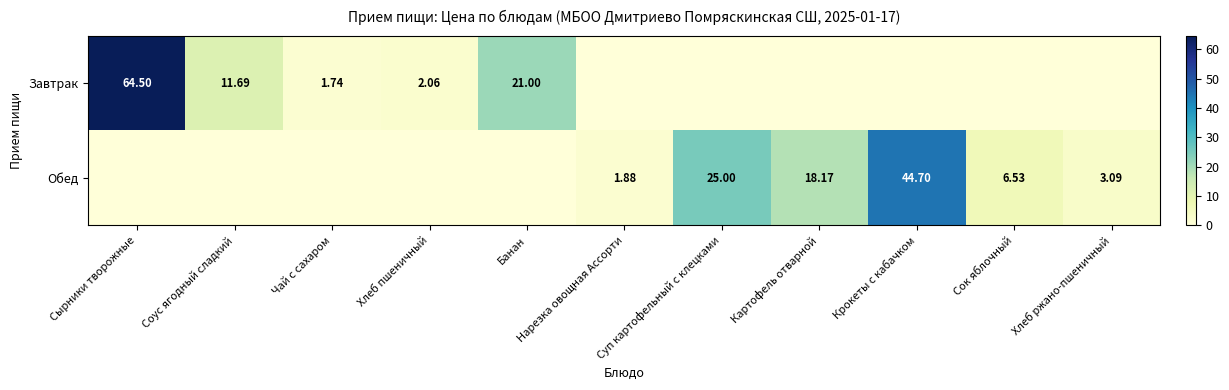

The value of Завтрак at Соус ягодный сладкий is 17.1. True or false?

False